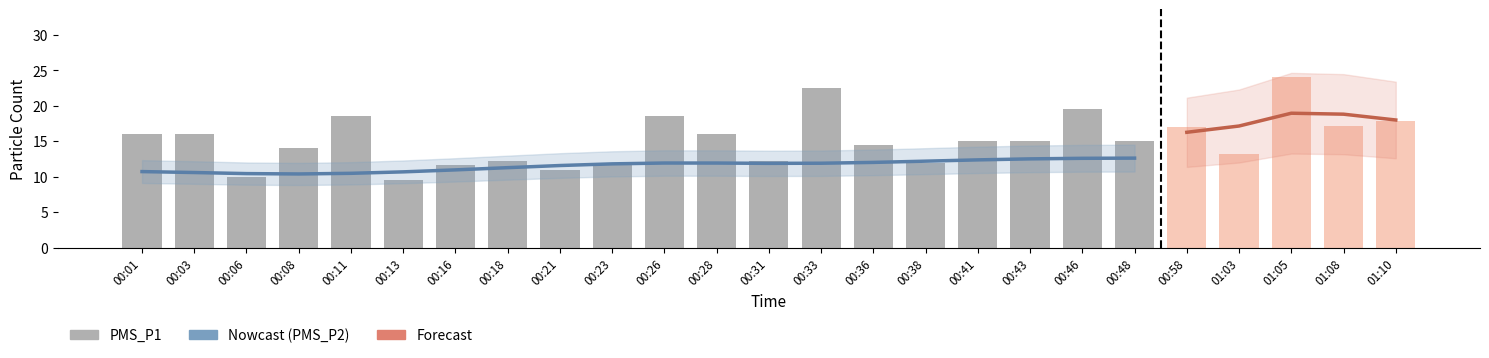

The value of PMS_P1 at 00:43 is 24.5. True or false?

False